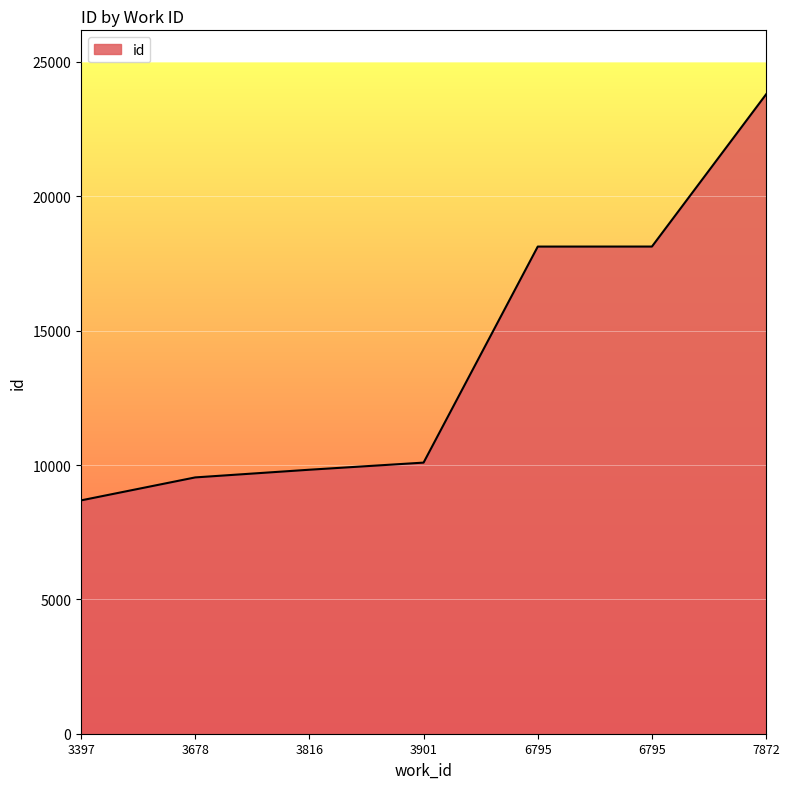

Rank the categories by value from lowest to highest.

3397, 3678, 3816, 3901, 6795, 6795, 7872